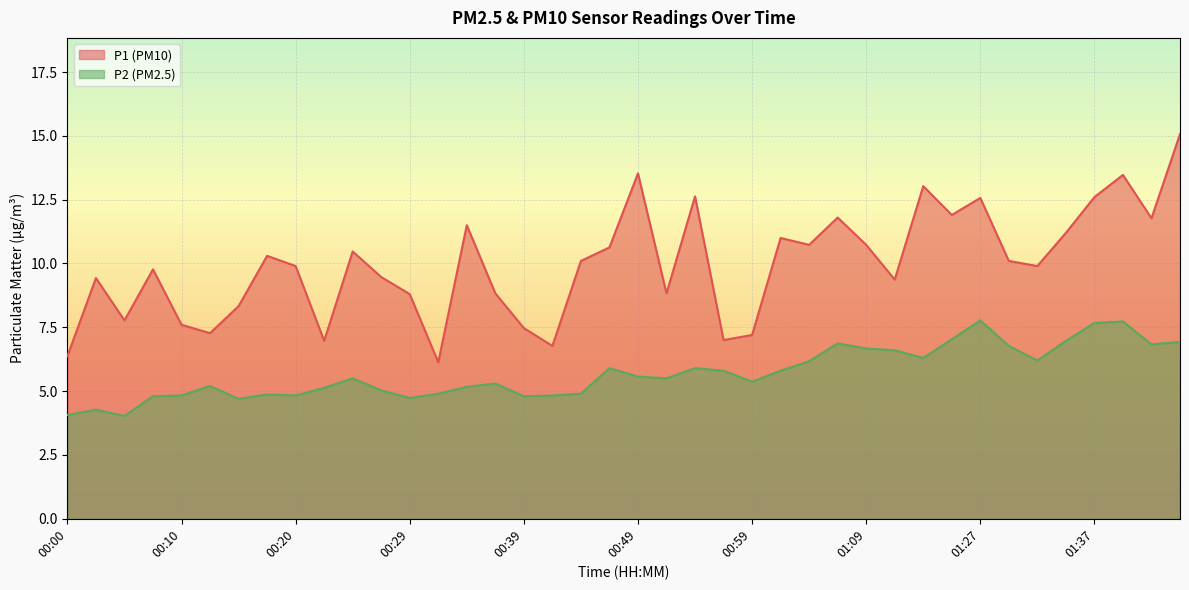

What is the difference between the P1 values at 01:40 and 00:17?

3.2